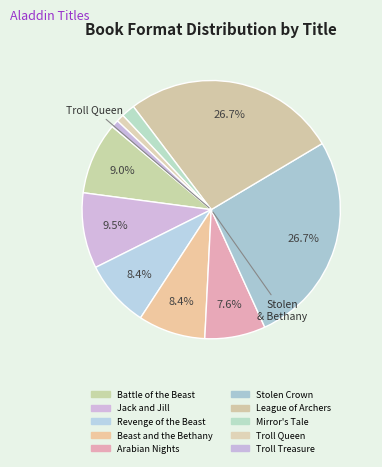

To the nearest percent, what is the average slice percentage?

10%